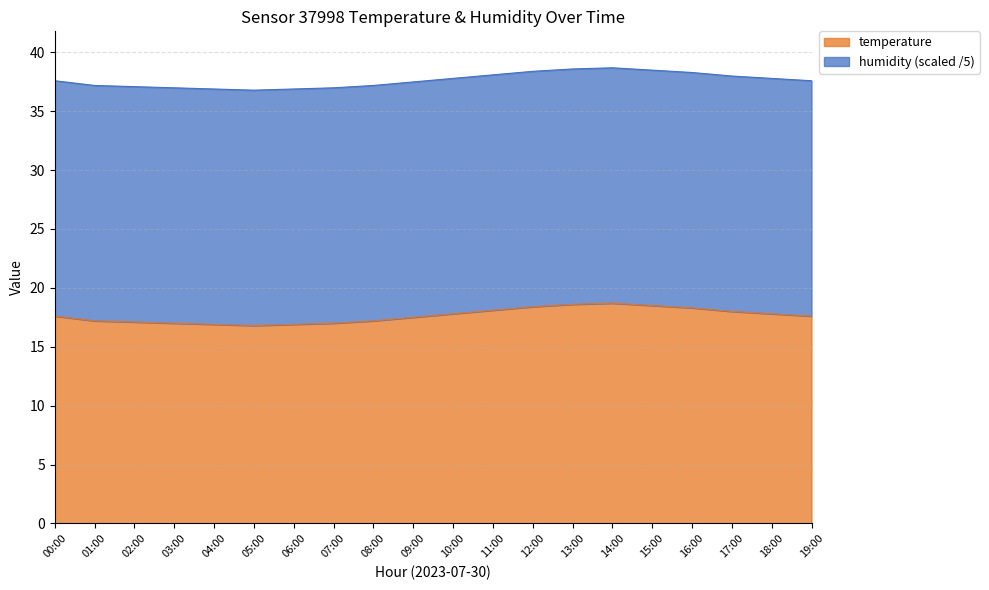

Count the number of values greater than 17.

15